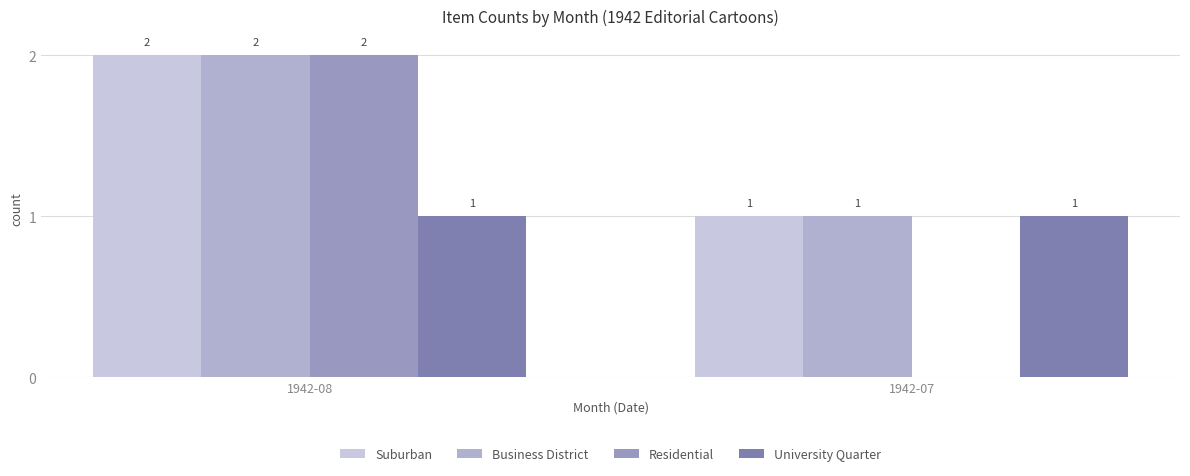

How many groups of bars are there?

2